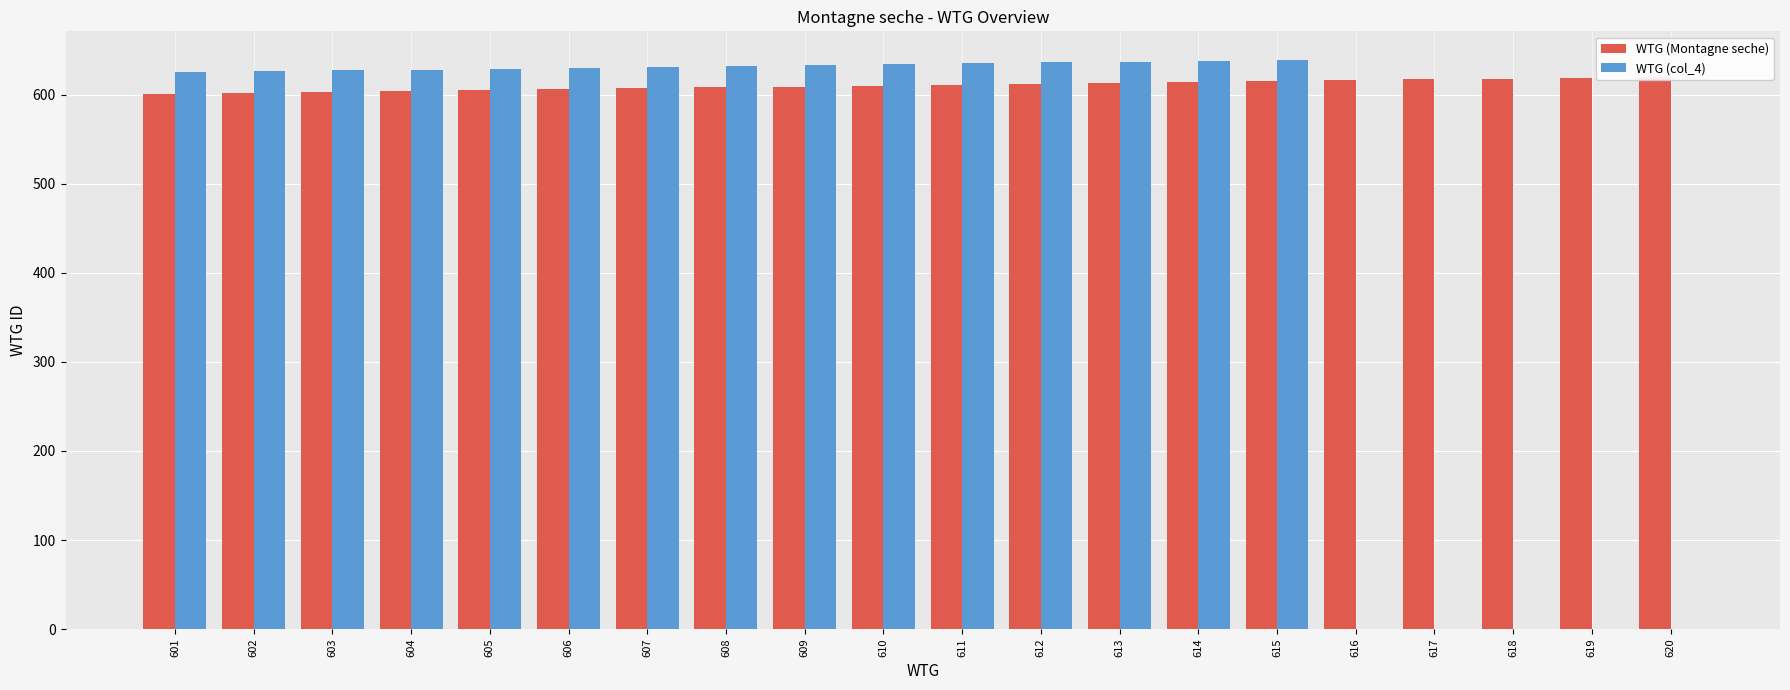

Is the value of WTG (col_4) at 605 greater than the value of WTG (Montagne seche) at 602?

Yes